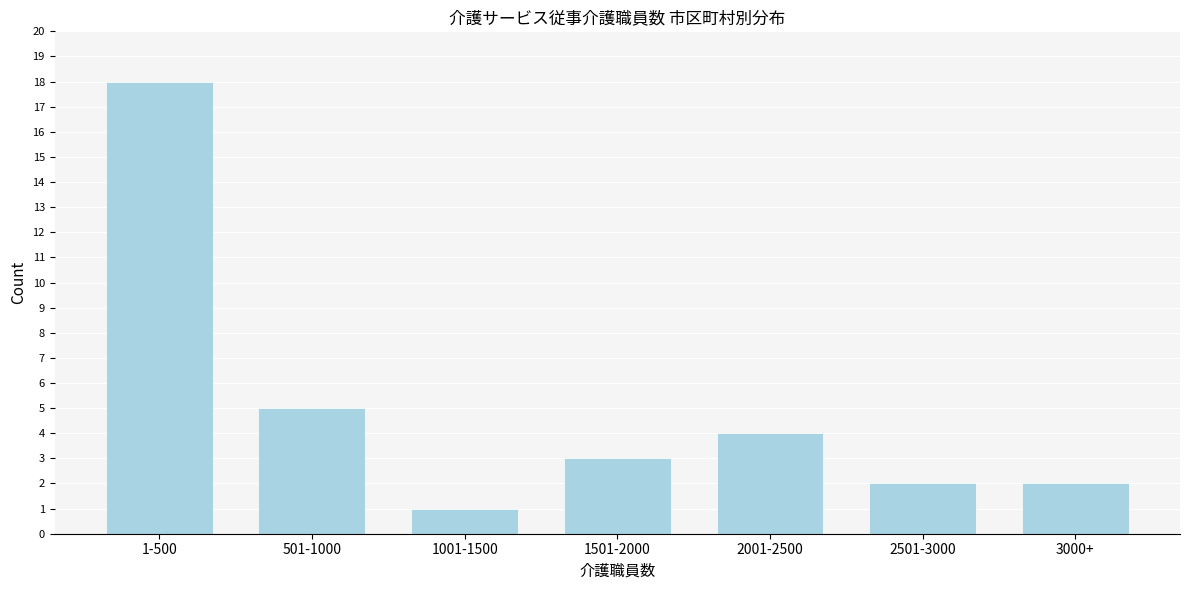

Reading left to right, transcribe all the data shown in this chart.

1-500=18	501-1000=5	1001-1500=1	1501-2000=3	2001-2500=4	2501-3000=2	3000+=2